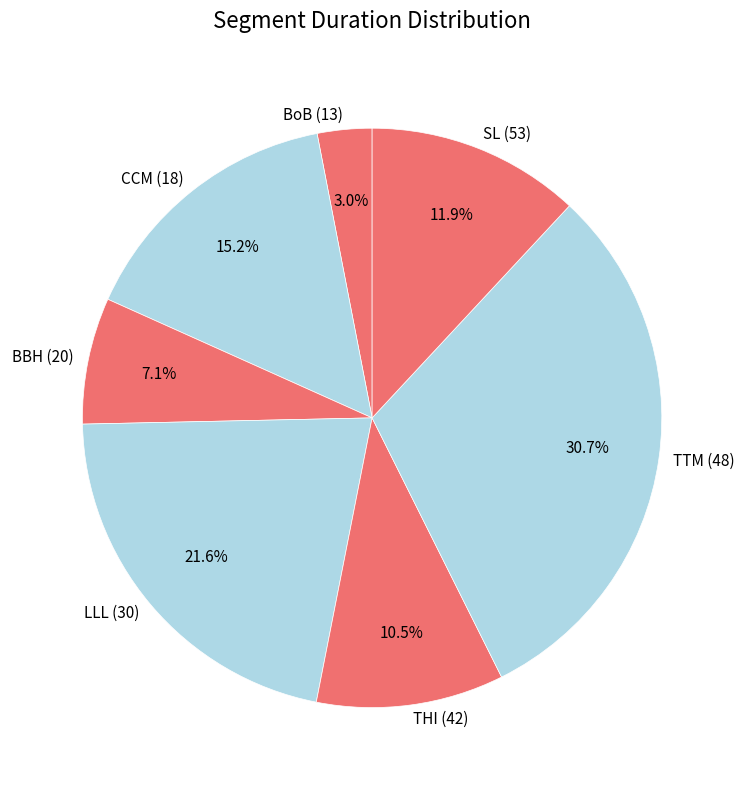

What is the smallest slice in the pie chart?

BoB (13)